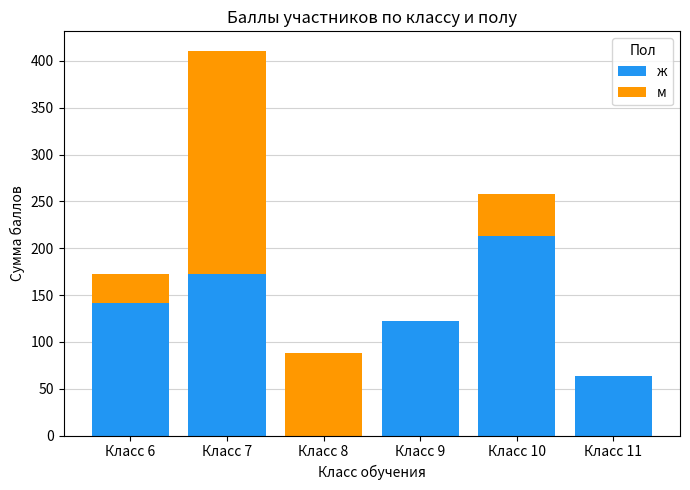

What is the sum of the ж values at Класс 9 and Класс 7?

294